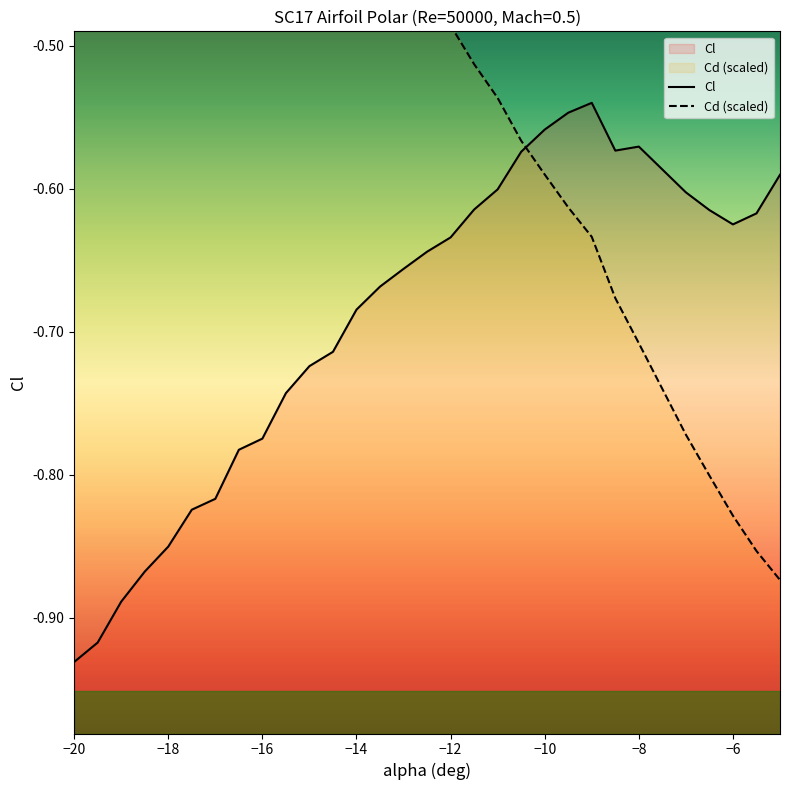

How many interior local peaks does the Cl series have?

2